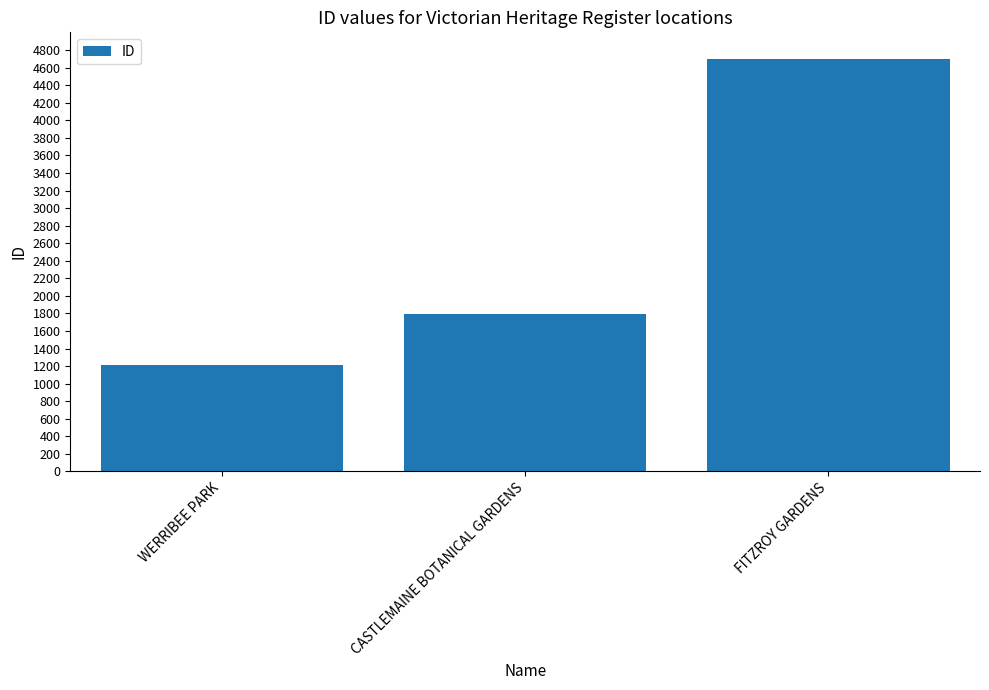

Rank the categories by value from highest to lowest.

FITZROY GARDENS, CASTLEMAINE BOTANICAL GARDENS, WERRIBEE PARK